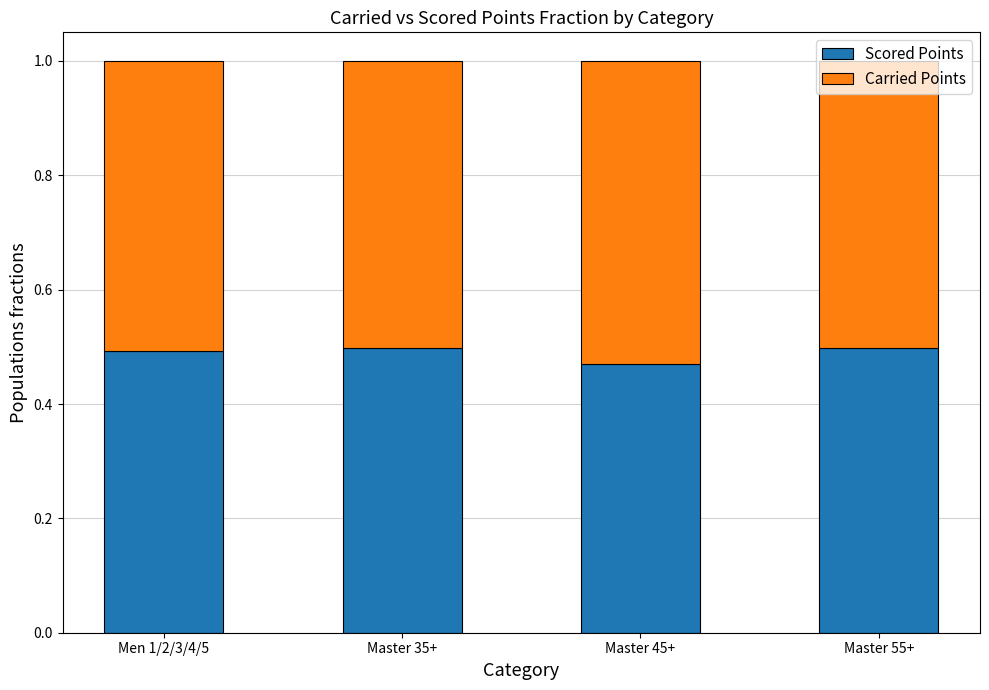

What is the sum of all Scored Points values?

2.0